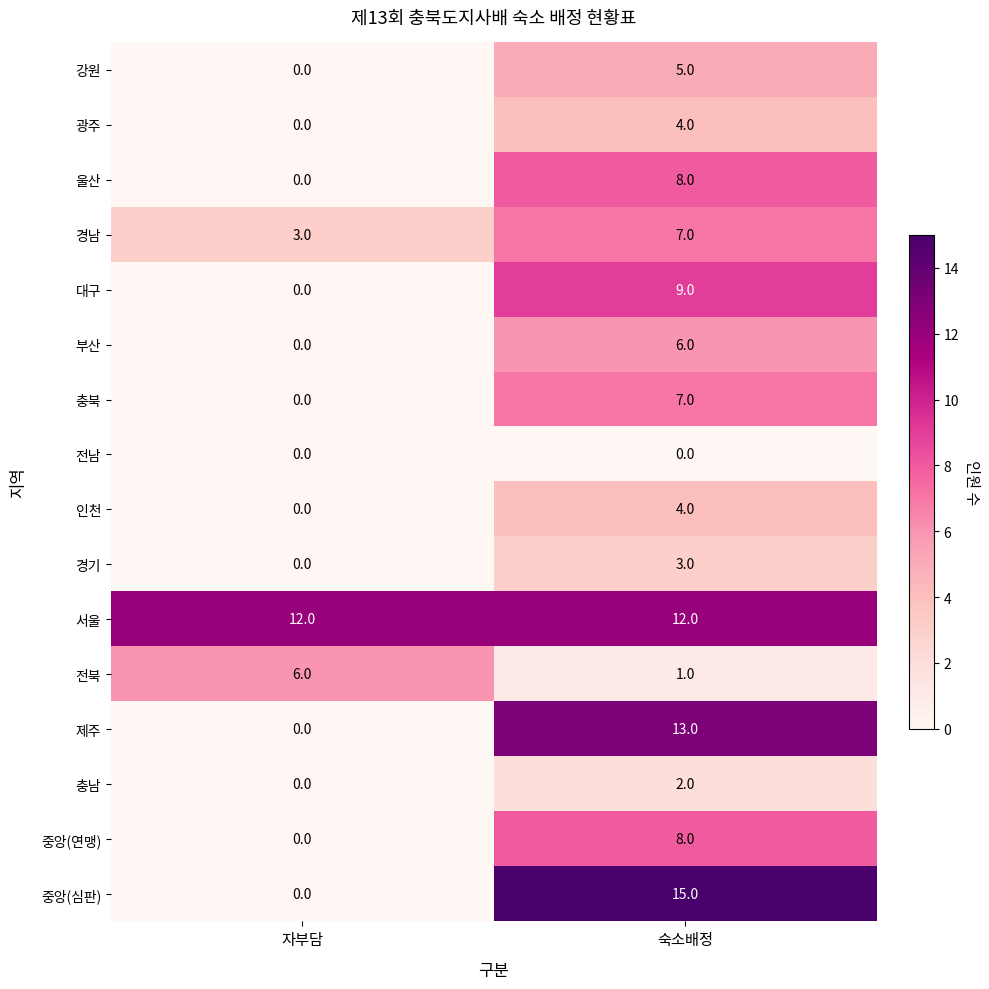

What is the difference between the highest and lowest values at 숙소배정?

15